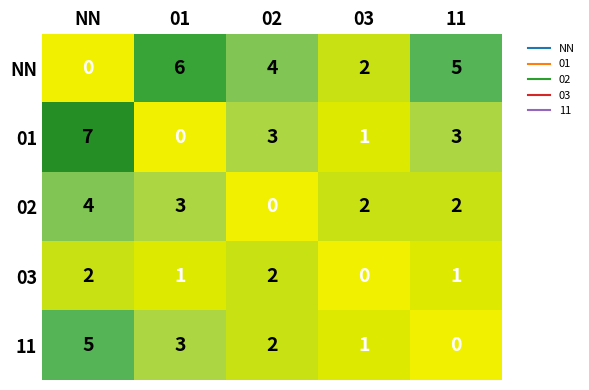

What is the sum of the NN values at 02 and 11?

9